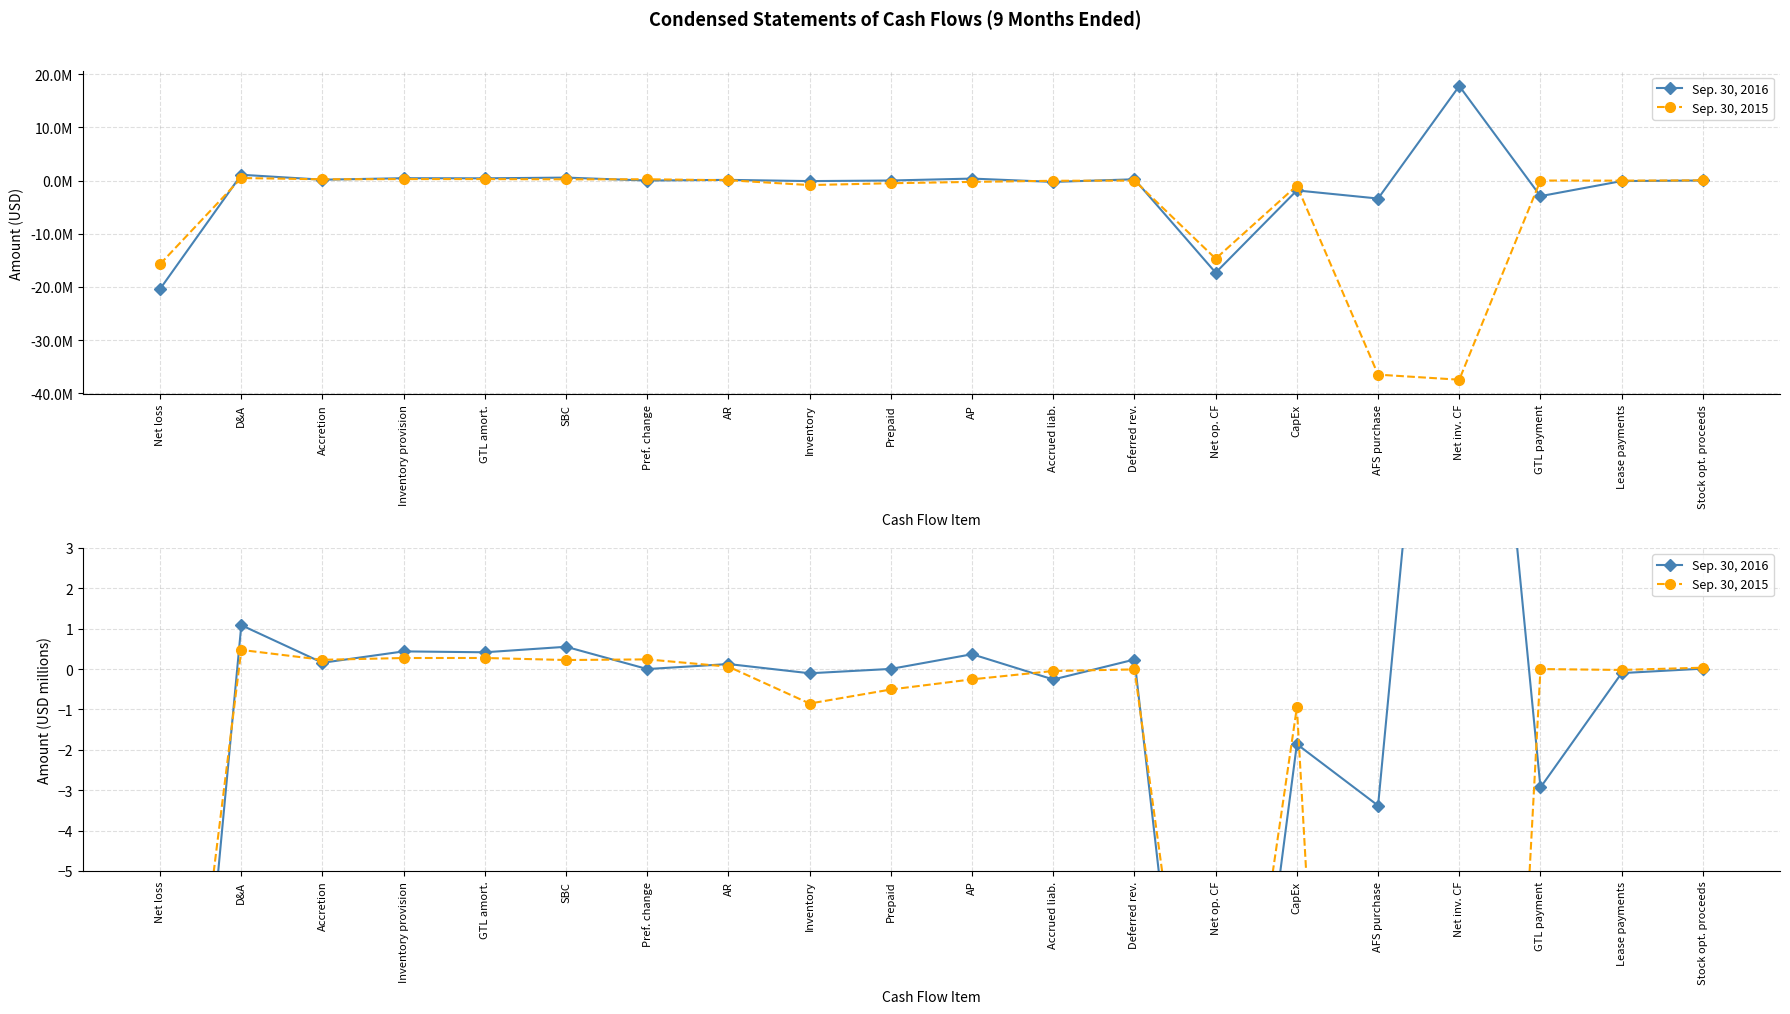

How many interior local peaks does the Sep. 30, 2016 series have?

8